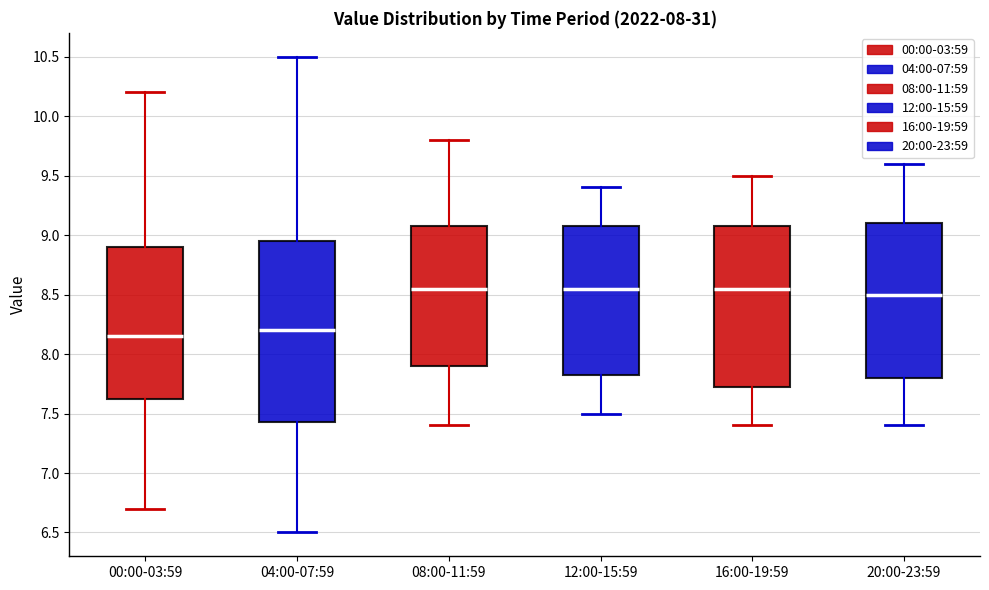

Comparing the boxes themselves (not the whiskers), which one is the tallest?

04:00-07:59